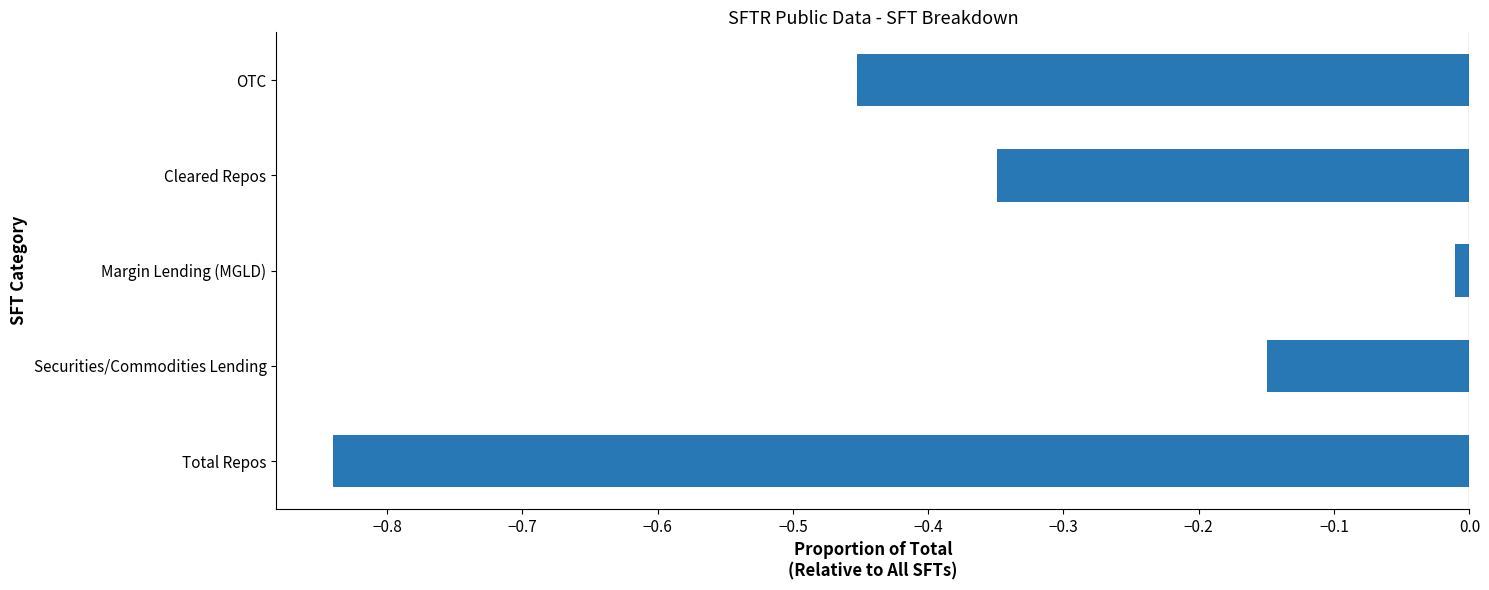

What is the difference between the maximum and minimum values?

0.8